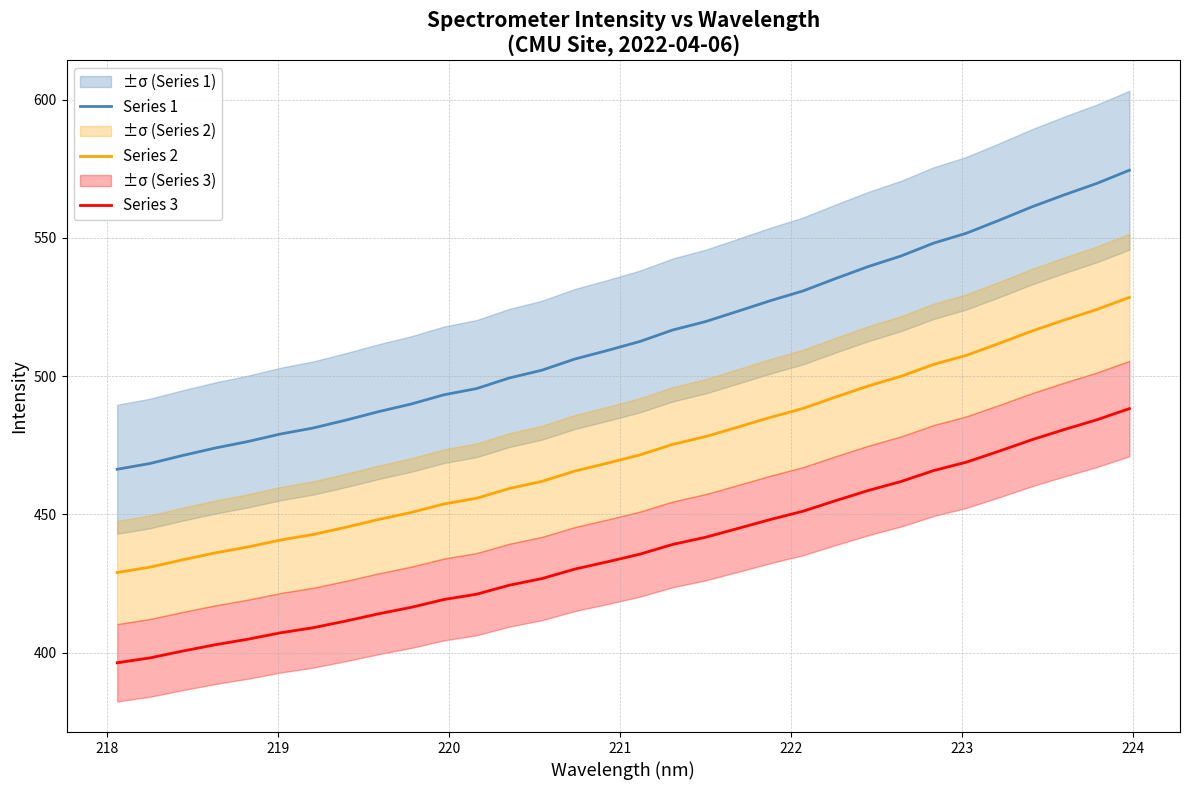

True or false: Series 2 has more than 0 interior local peaks.

False